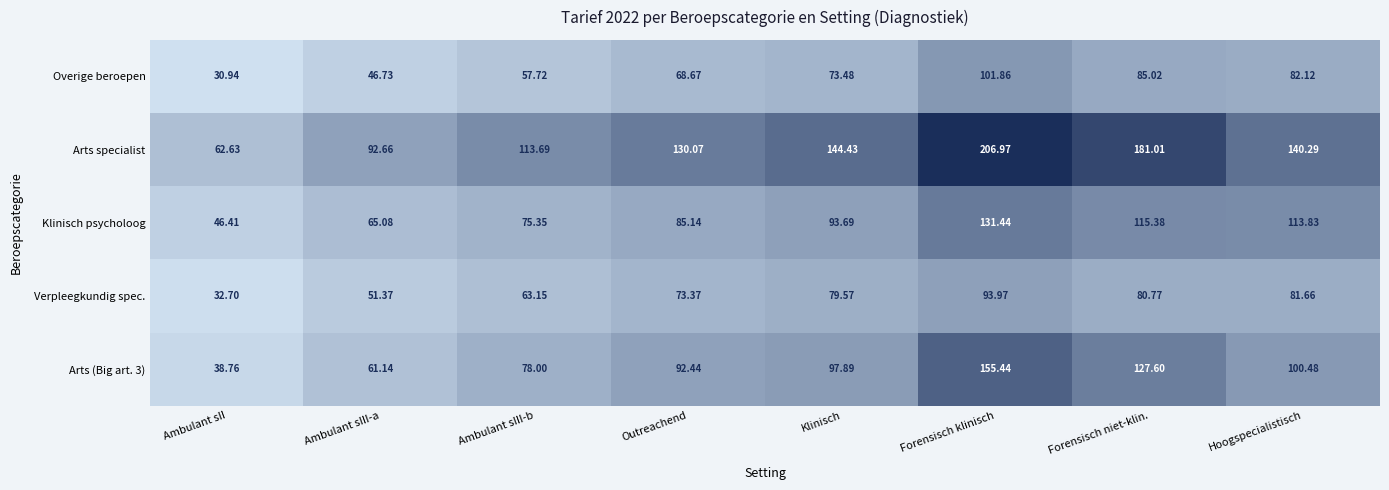

At which label is Arts specialist closest to 134?

Outreachend